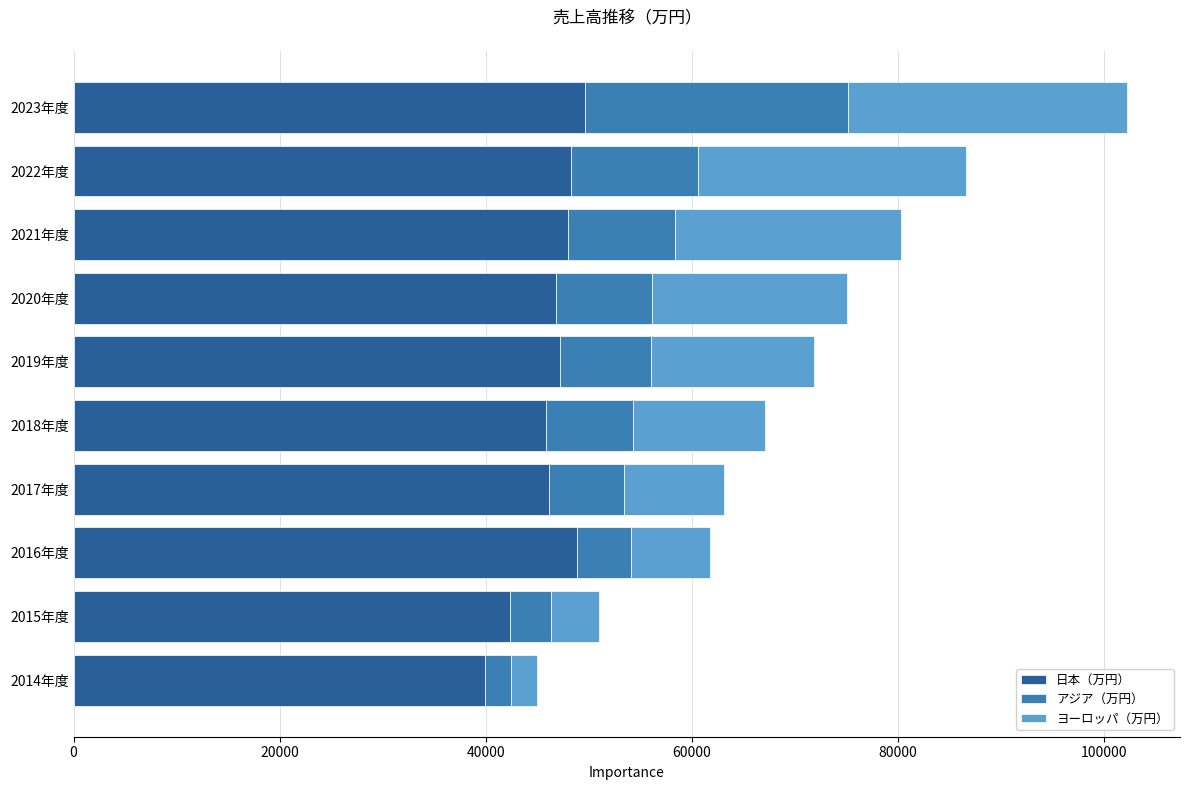

At which category is the sum across all series the highest?

2023年度